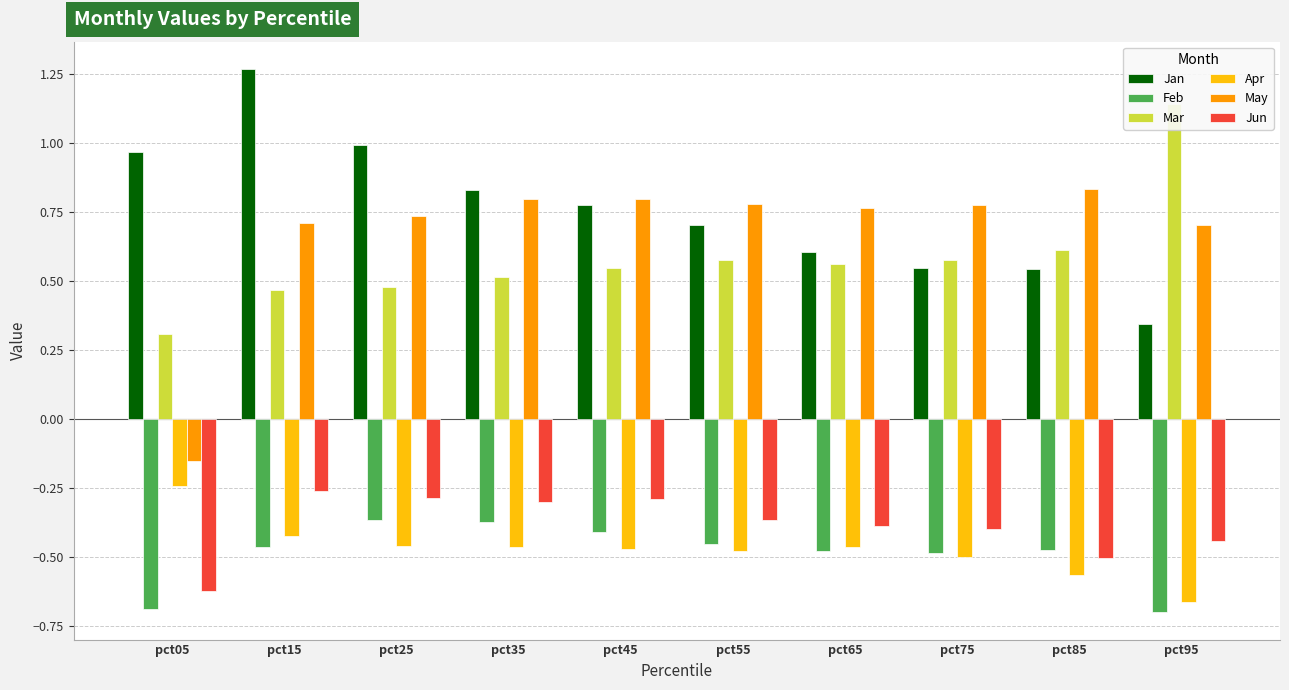

What is the difference between the second highest and minimum values in the Apr series?

0.2